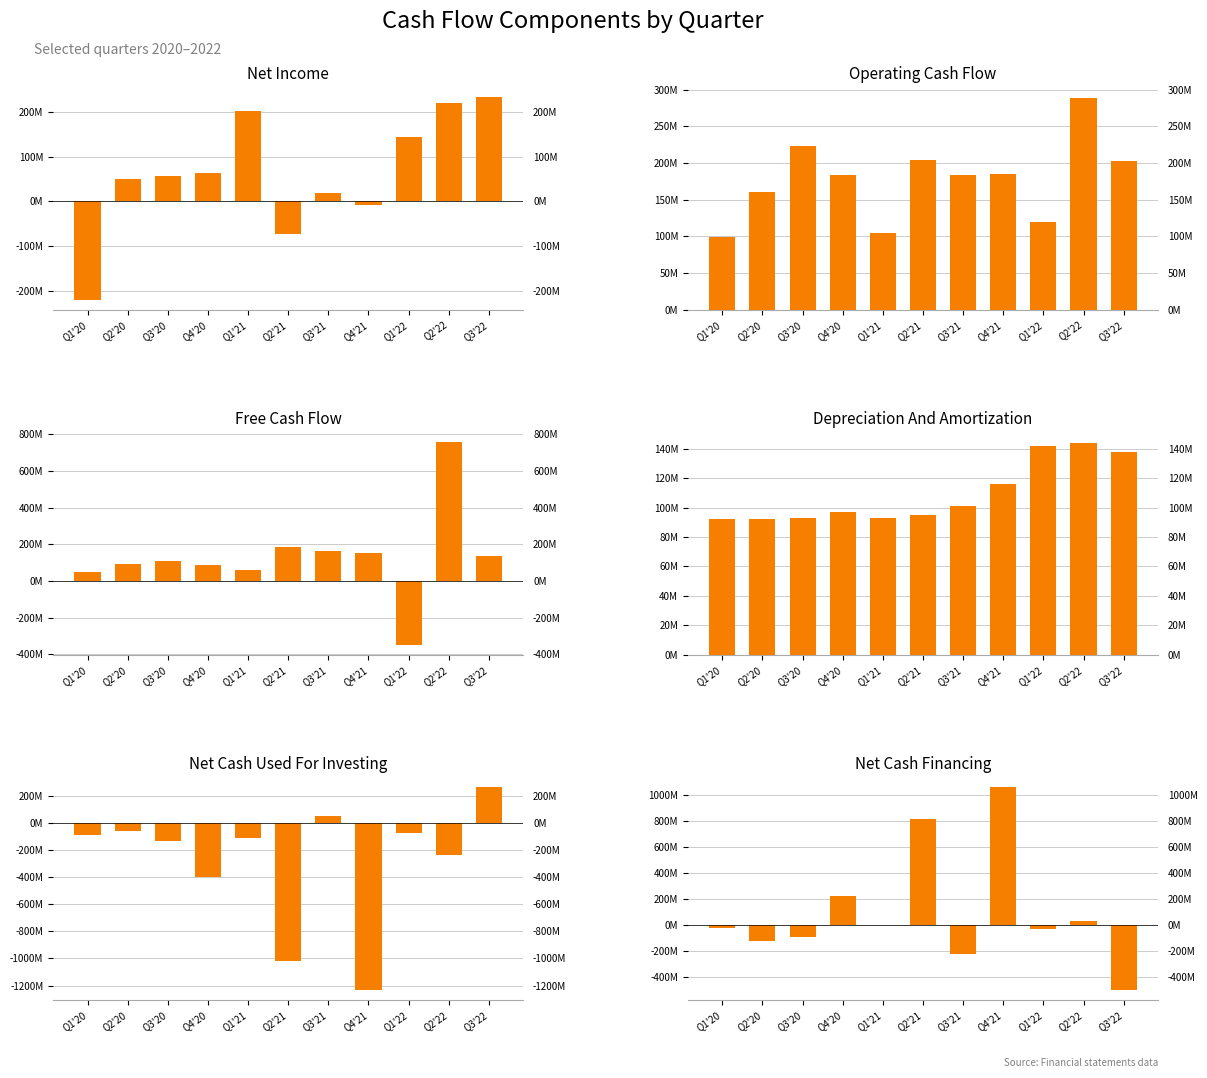

Which label corresponds to the smallest value in the chart?

Q4'21